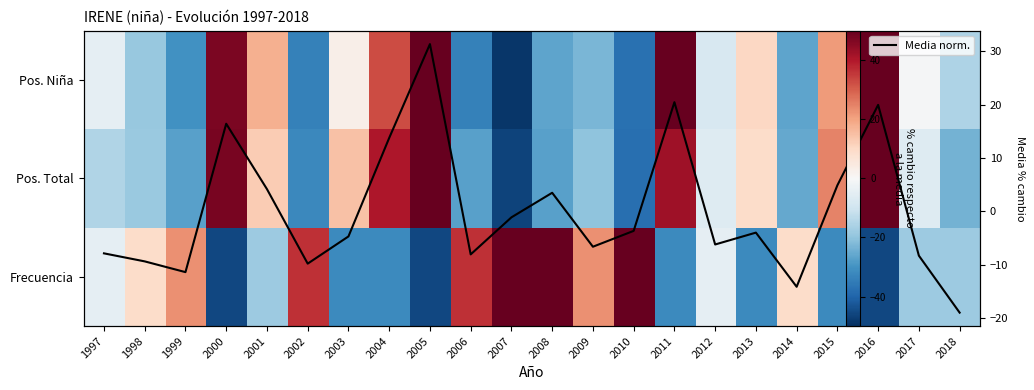

Between 2015 and 2009, which is larger?

2009